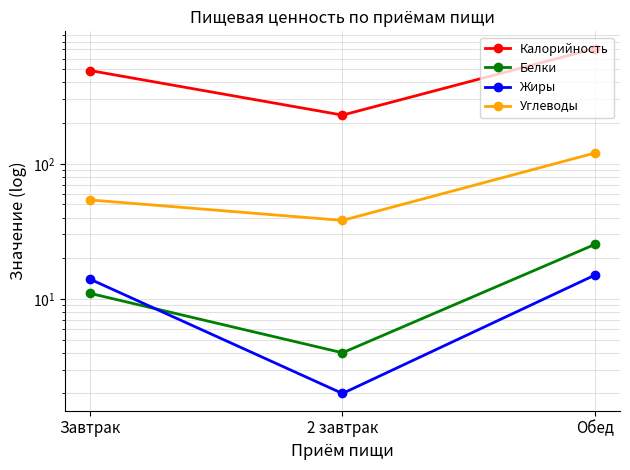

Between 2 завтрак and Завтрак, which is larger?

Завтрак